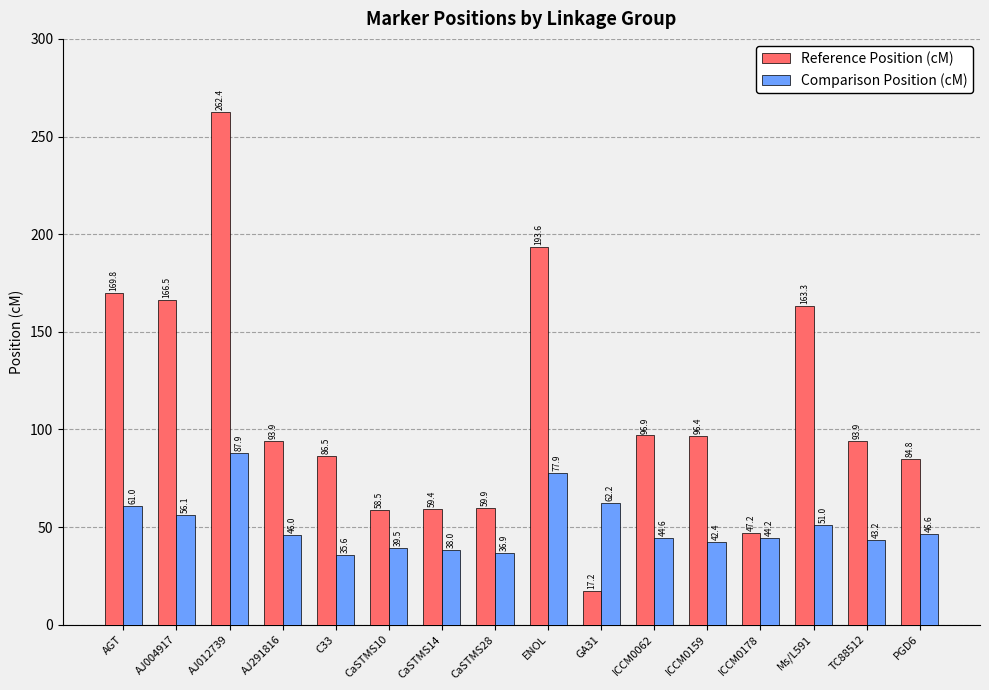

The Comparison Position (cM) series shows 43.2 at TC88512. True or false?

True